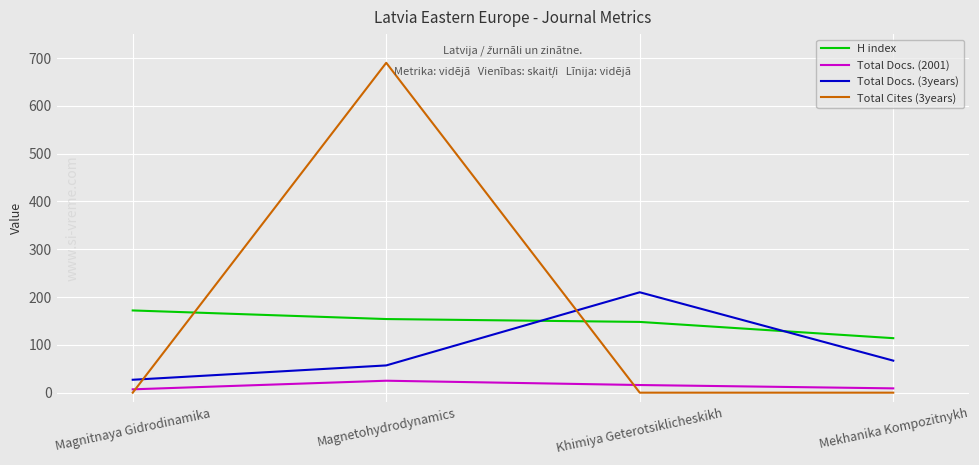

What is the greatest value displayed?

690